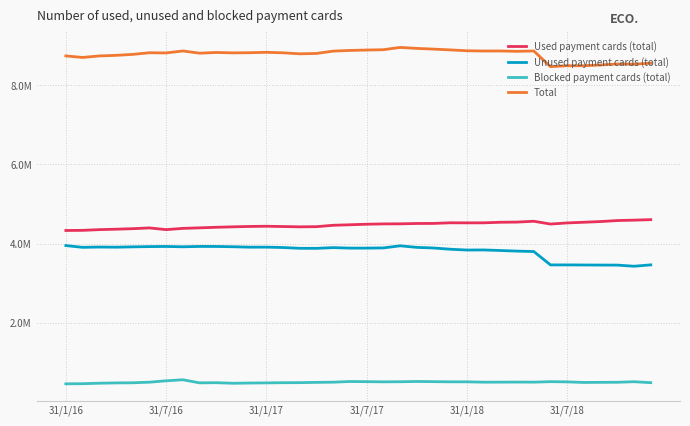

True or false: Unused payment cards (total) and Blocked payment cards (total) intersect in this chart.

False